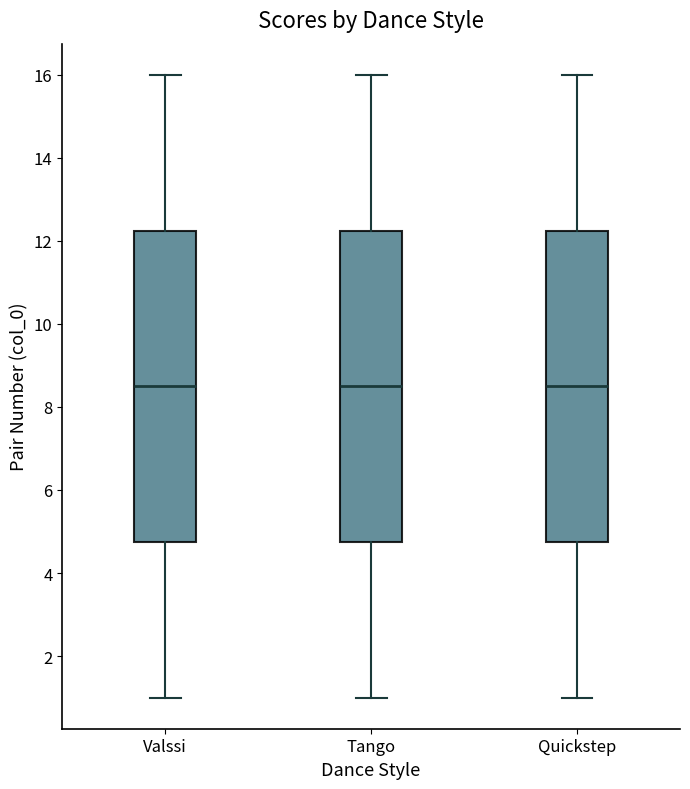

Where is the upper edge of the box for Tango on the y-axis? The values are not printed on the chart, so give them approximately, as read against the axis.

12.2